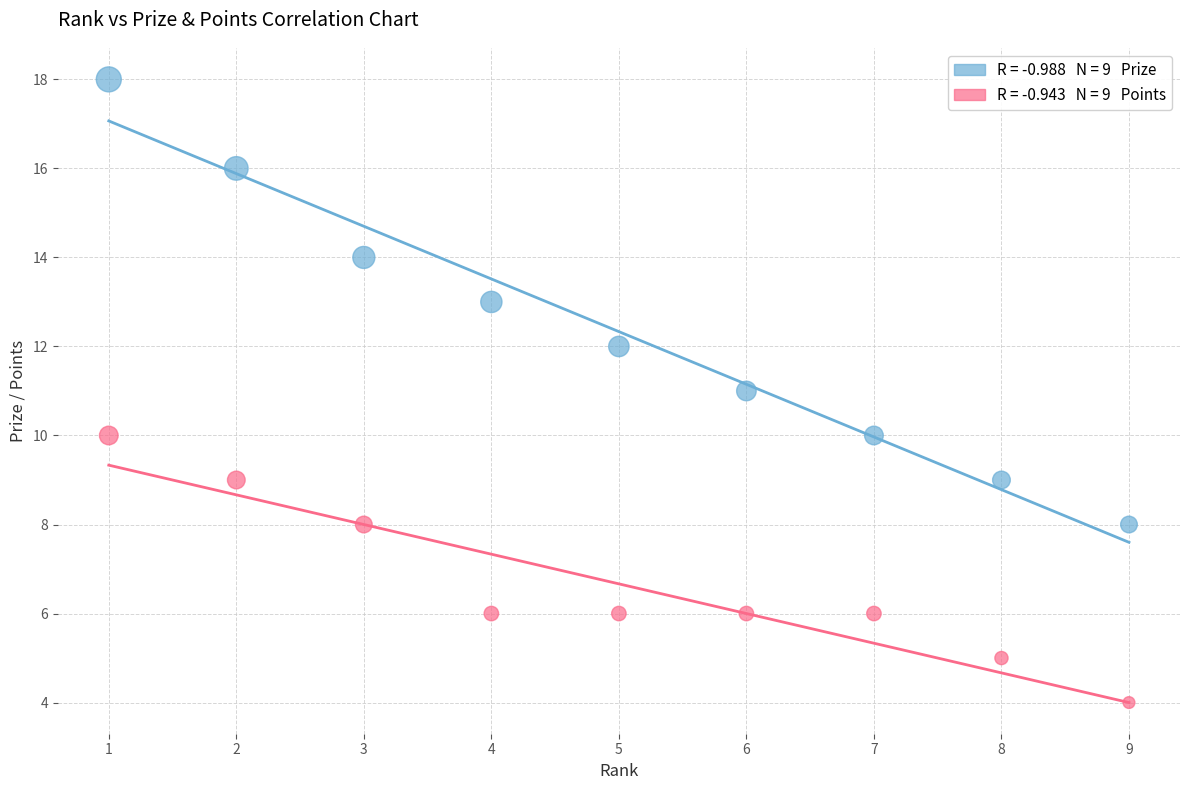

Across all data points, what is the range of Y values (max minus min)?

14